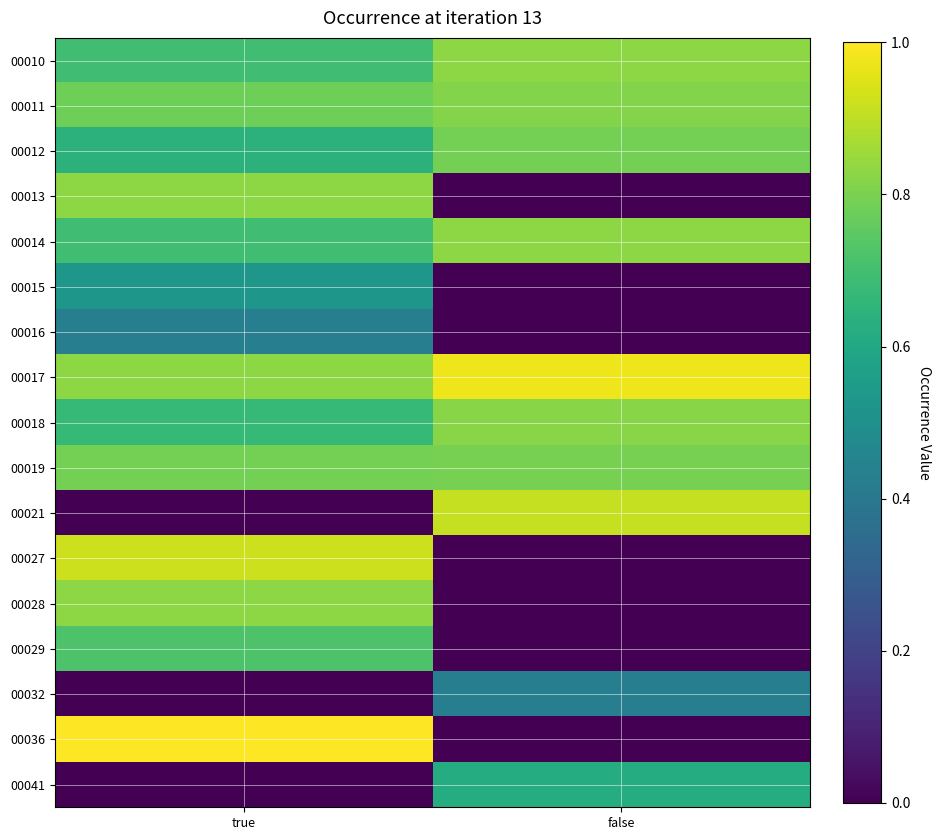

Reading left to right, list all the values displayed in this chart.

00010: true=0.7	false=0.8
00011: true=0.8	false=0.8
00012: true=0.6	false=0.8
00013: true=0.8	false=0.0
00014: true=0.7	false=0.8
00015: true=0.5	false=0.0
00016: true=0.4	false=0.0
00017: true=0.8	false=1.0
00018: true=0.7	false=0.8
00019: true=0.8	false=0.8
00021: true=0.0	false=0.9
00027: true=0.9	false=0.0
00028: true=0.8	false=0.0
00029: true=0.7	false=0.0
00032: true=0.0	false=0.4
00036: true=1.0	false=0.0
00041: true=0.0	false=0.6